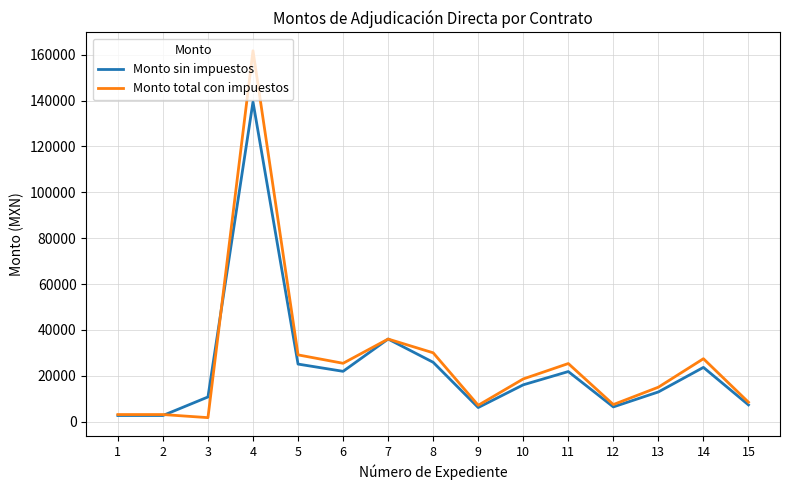

At which label is Monto total con impuestos closest to 81730?

7